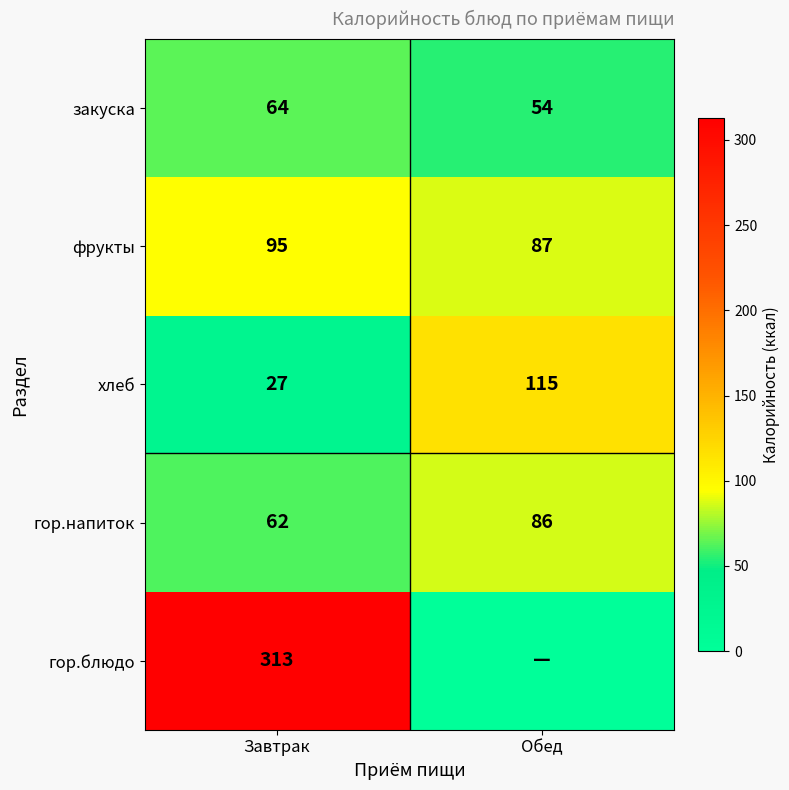

The value of гор.напиток at Обед is 29. True or false?

False